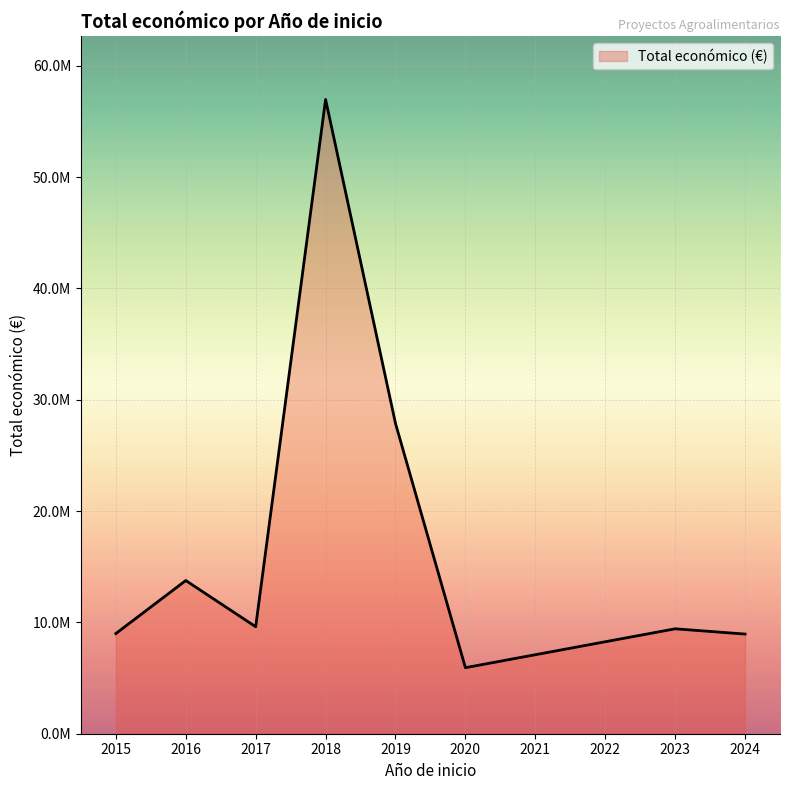

Does the chart have visible grid lines?

Yes